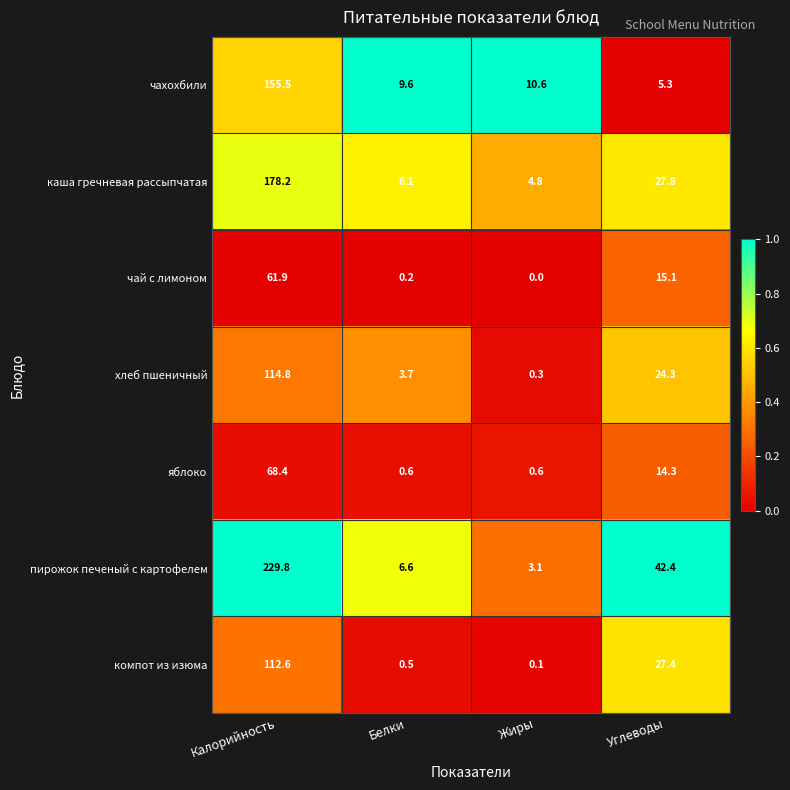

Which series has the largest total across all categories?

пирожок печеный с картофелем